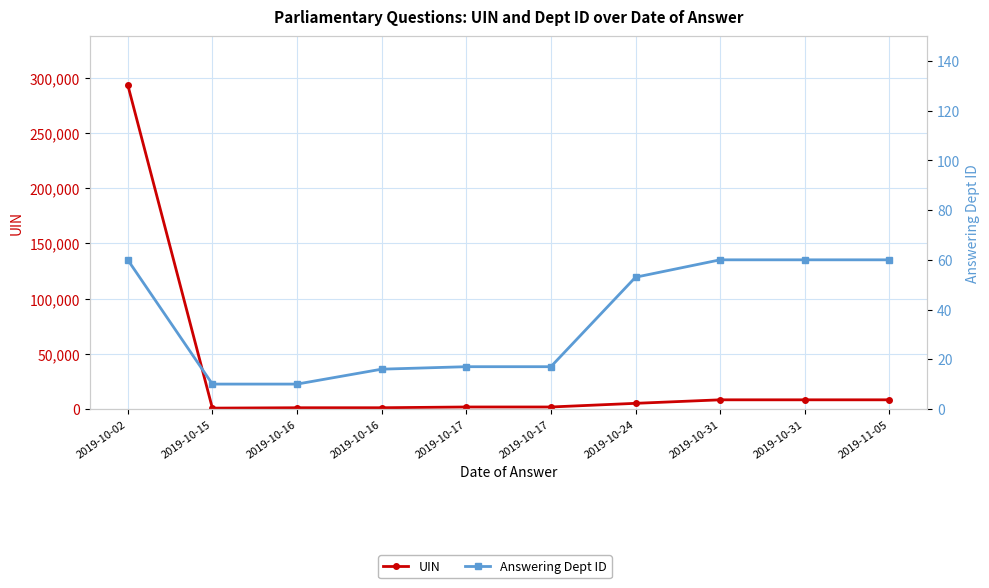

Reading left to right, transcribe all the data shown in this chart.

UIN: 2019-10-02=293702	2019-10-15=745	2019-10-16=1088	2019-10-16=1089	2019-10-17=1773	2019-10-17=1774	2019-10-24=5083	2019-10-31=8268	2019-10-31=8269	2019-11-05=8269
Answering Dept ID: 2019-10-02=60	2019-10-15=10	2019-10-16=10	2019-10-16=16	2019-10-17=17	2019-10-17=17	2019-10-24=53	2019-10-31=60	2019-10-31=60	2019-11-05=60